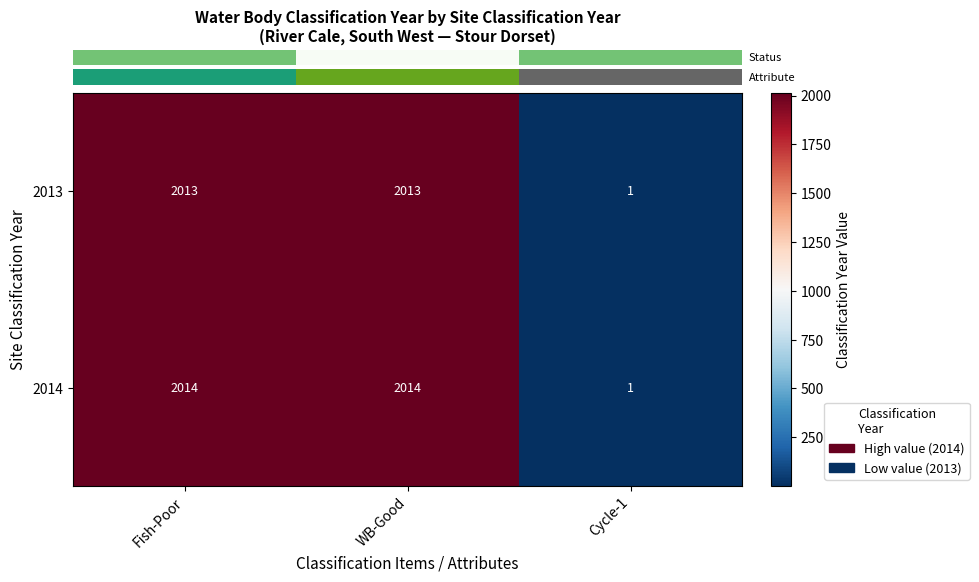

What is the sum of the 2013 values at Cycle-1 and WB-Good?

2014